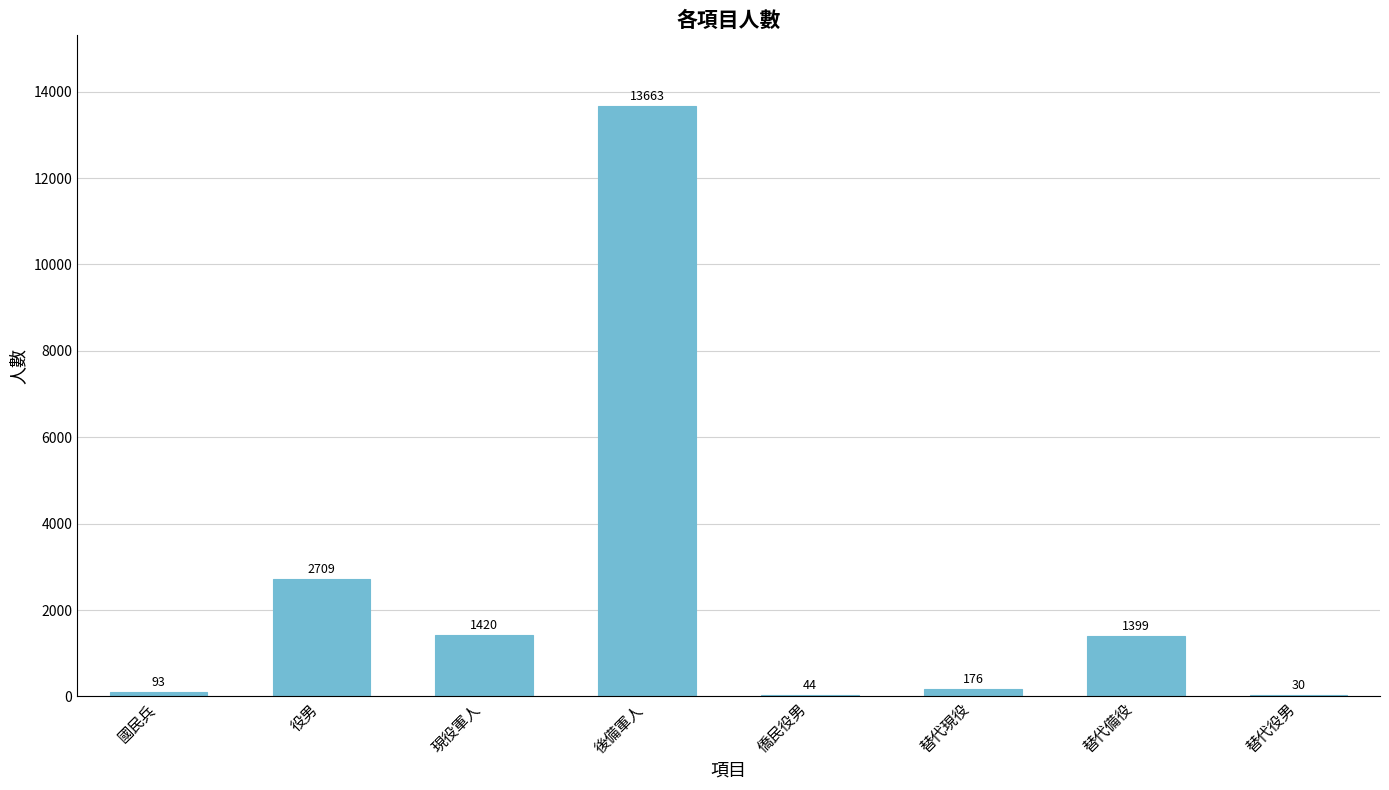

True or false: the data shows 8520 at 後備軍人.

False